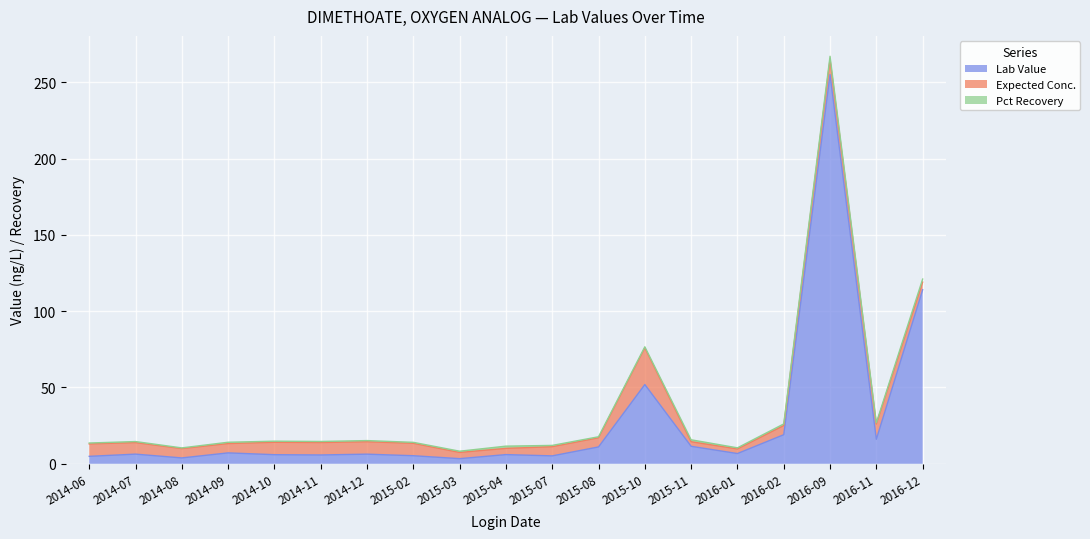

What is the label of the 13th point from the left?

2015-10